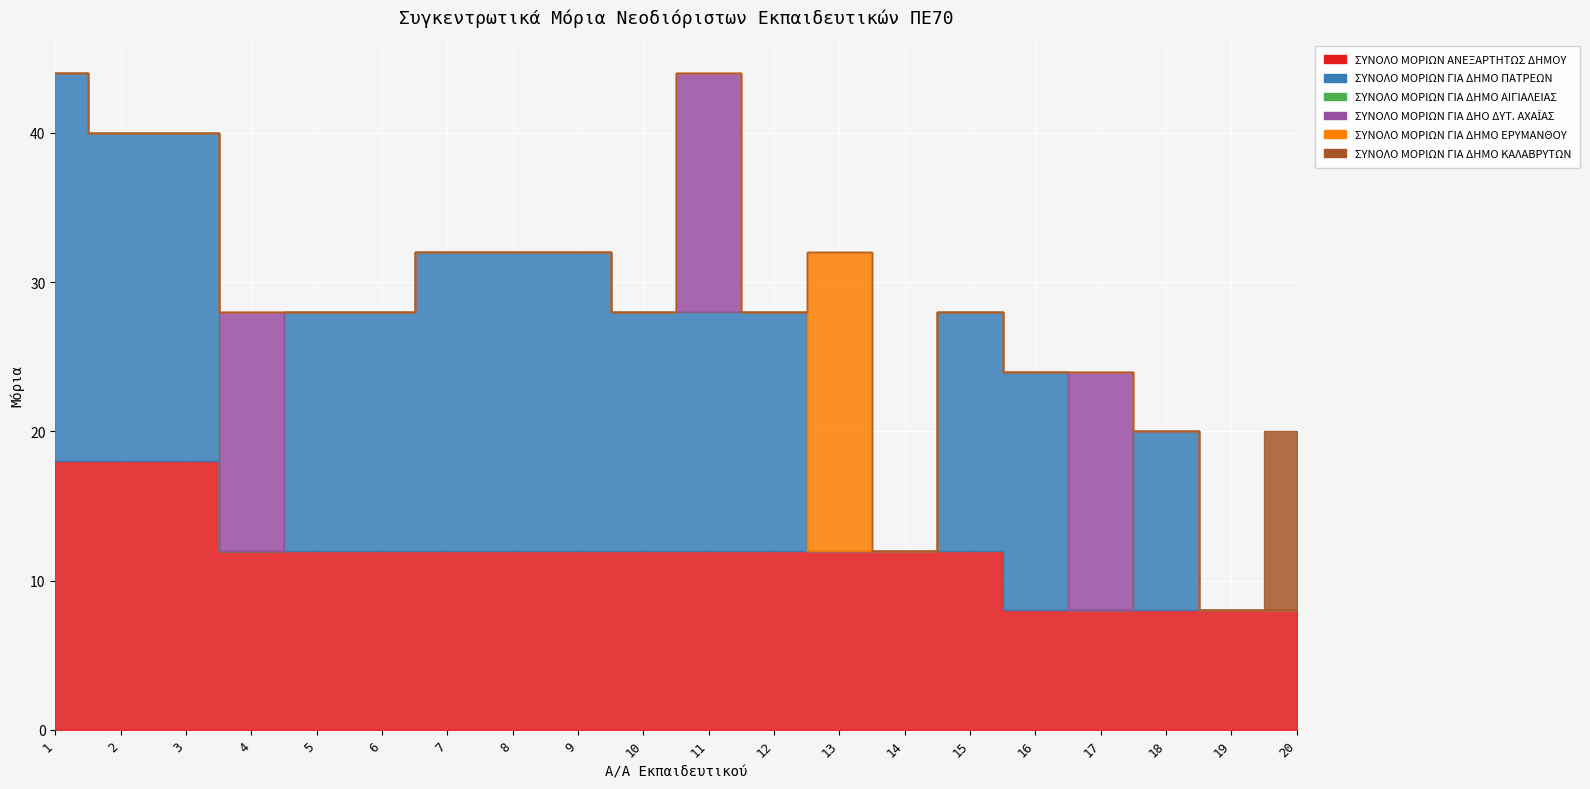

How many intersections are there between ΣΥΝΟΛΟ ΜΟΡΙΩΝ ΑΝΕΞΑΡΤΗΤΩΣ ΔΗΜΟΥ and ΣΥΝΟΛΟ ΜΟΡΙΩΝ ΓΙΑ ΔΗΜΟ ΕΡΥΜΑΝΘΟΥ?

2